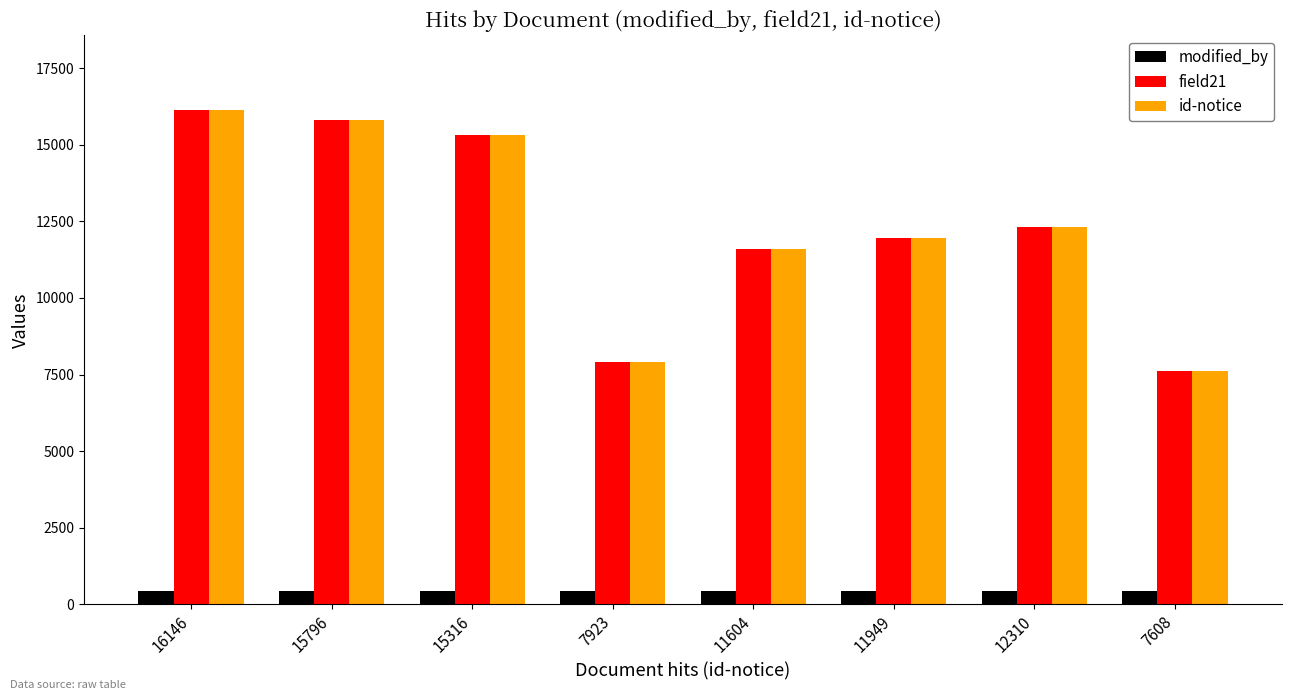

What is the lowest value of the modified_by series?

424